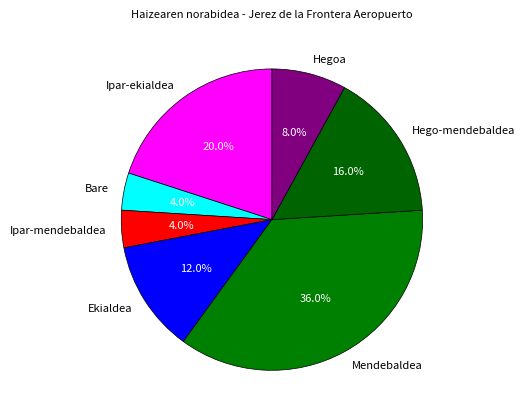

Count the number of slices in the pie.

7